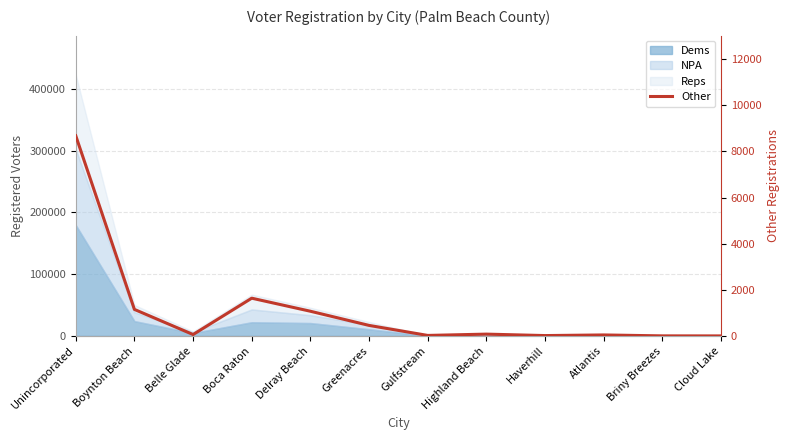

How many lines are shown in the chart?

1